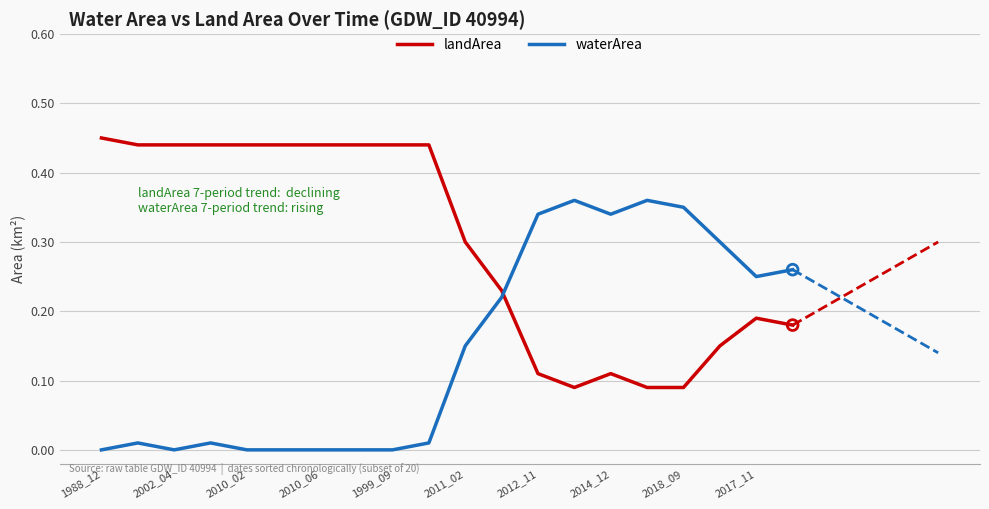

List the series in order of their peak value, lowest first.

waterArea, landArea